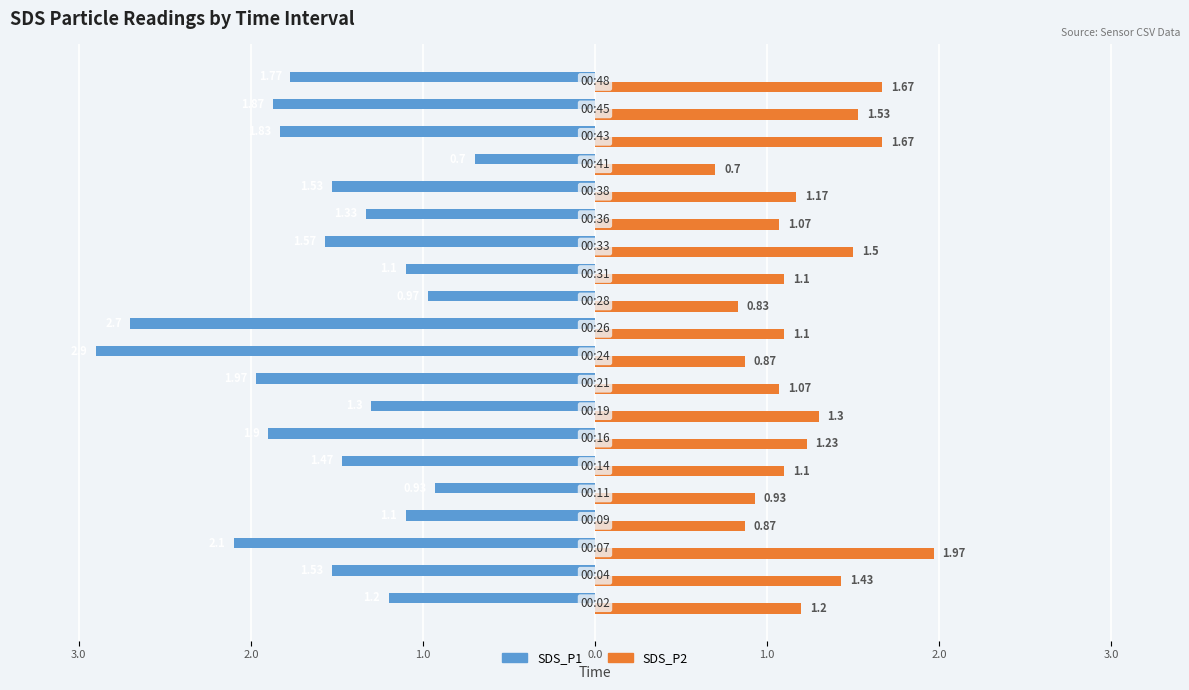

What are all the series names shown in the legend?

SDS_P1, SDS_P2